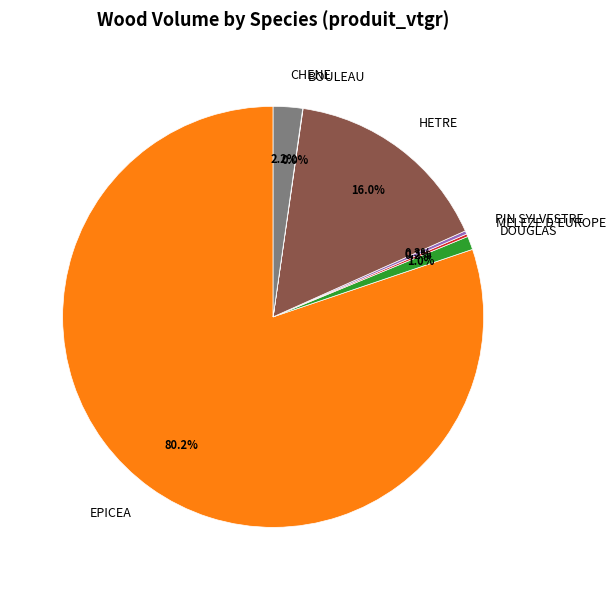

Does any single category account for the majority?

Yes